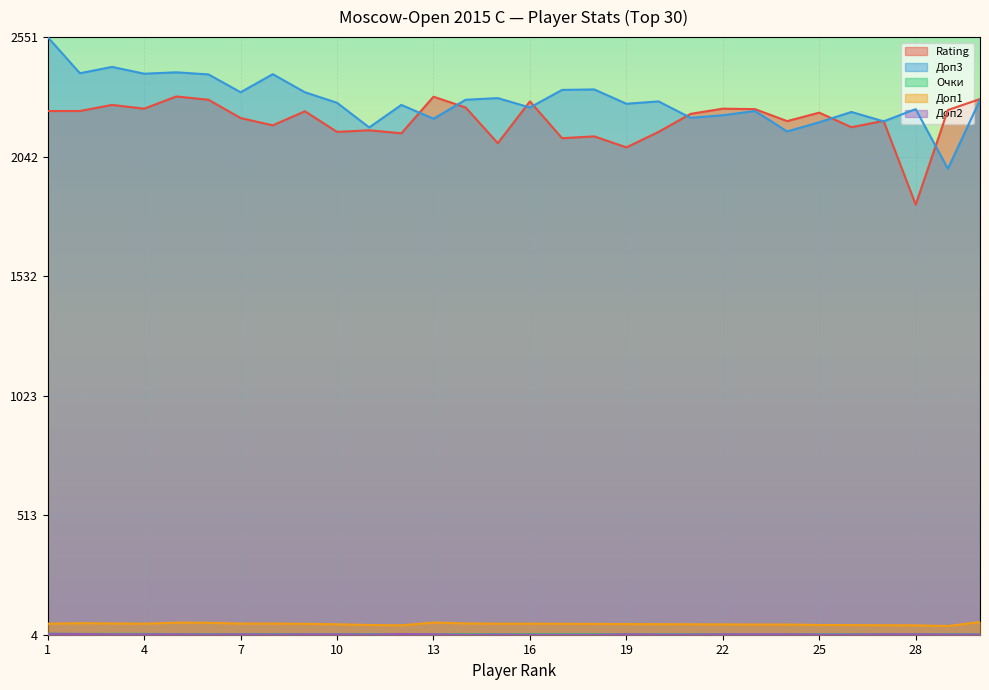

How many interior local valleys does the Доп2 series have?

4